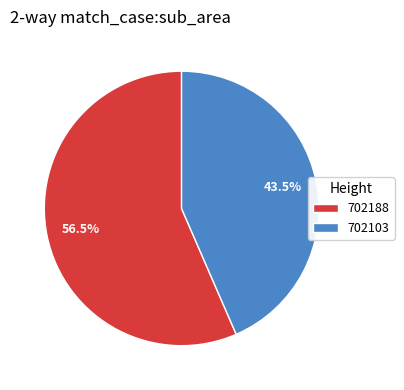

Rank the categories by value from lowest to highest.

702103, 702188